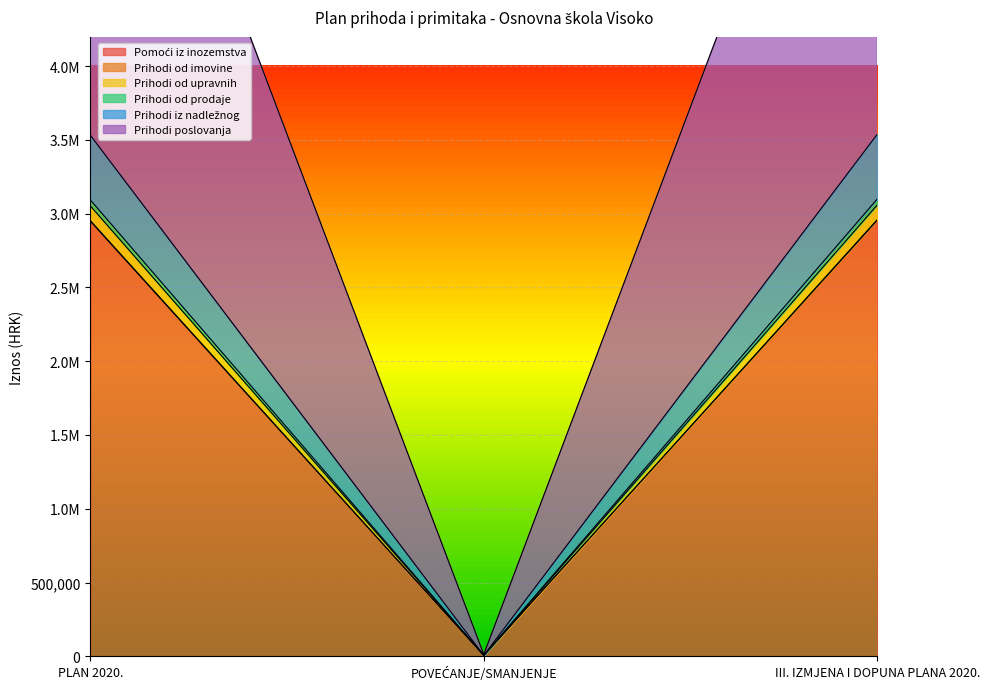

Reading left to right, list all the values displayed in this chart.

Pomoći iz inozemstva: 2950105	6175	2956280
Prihodi od imovine: 3533075	6175	3539250
Prihodi od upravnih: 7066150	12350	7078500
Prihodi od prodaje: 3094105	6175	3100280
Prihodi iz nadležnog: 3054105	6175	3060280
Prihodi poslovanja: 2954105	6175	2960280